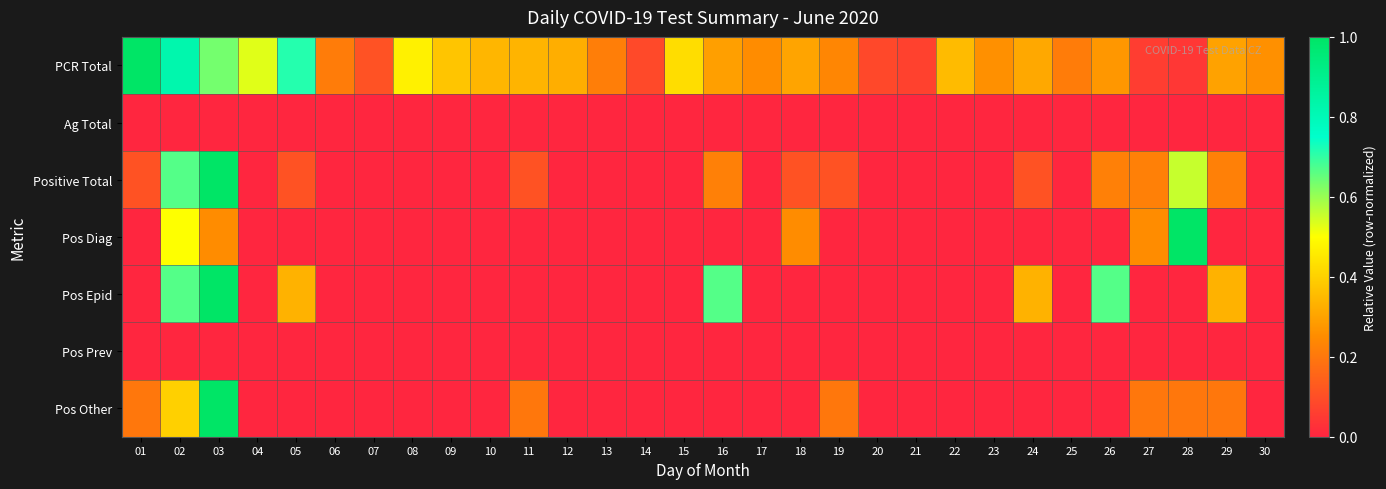

What is the maximum value for Pos Diag?

1.0